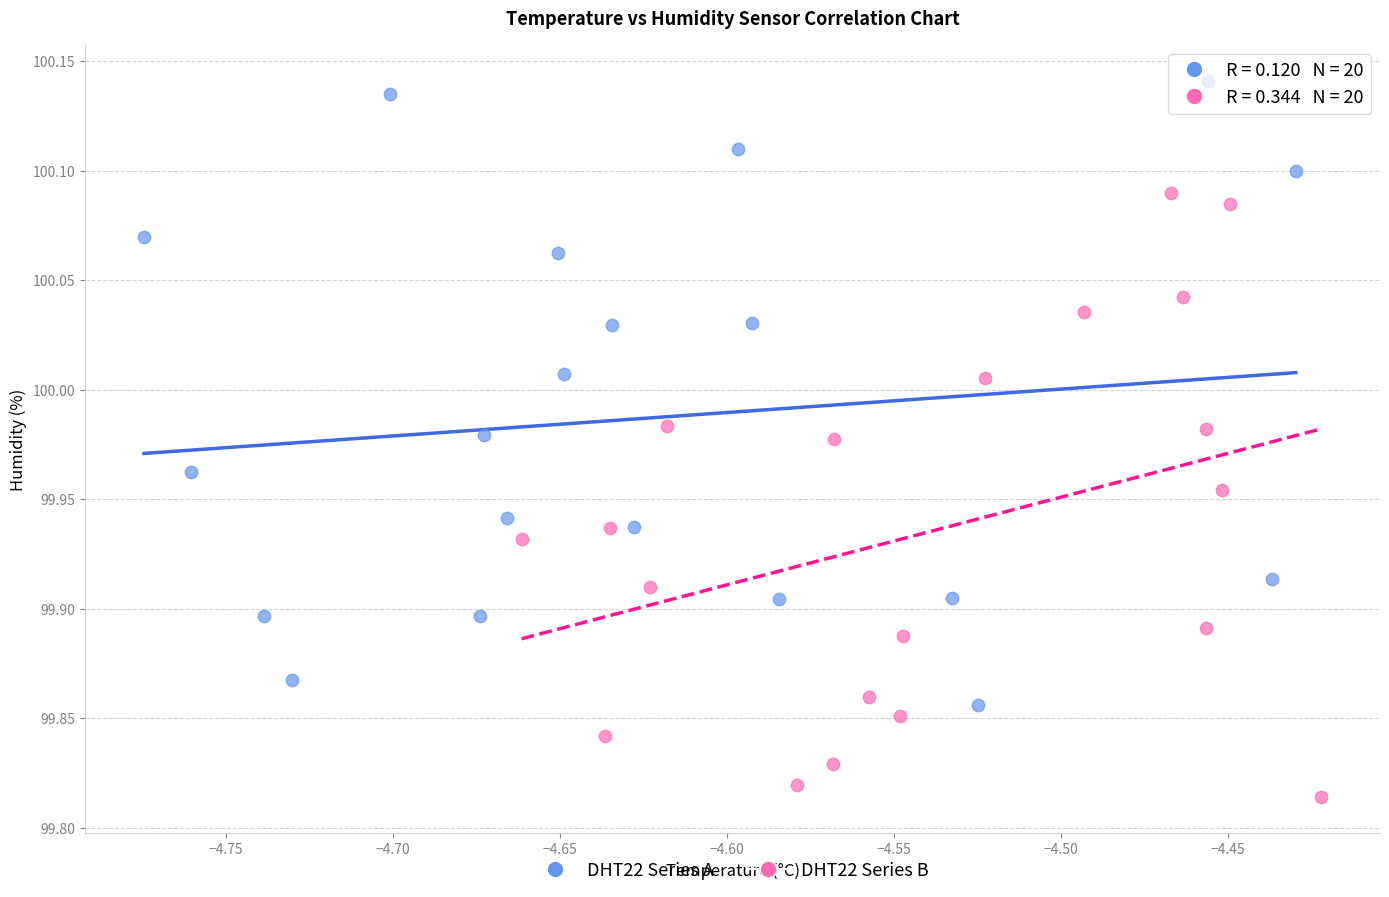

Which series reaches the minimum Y coordinate?

DHT22 Series B